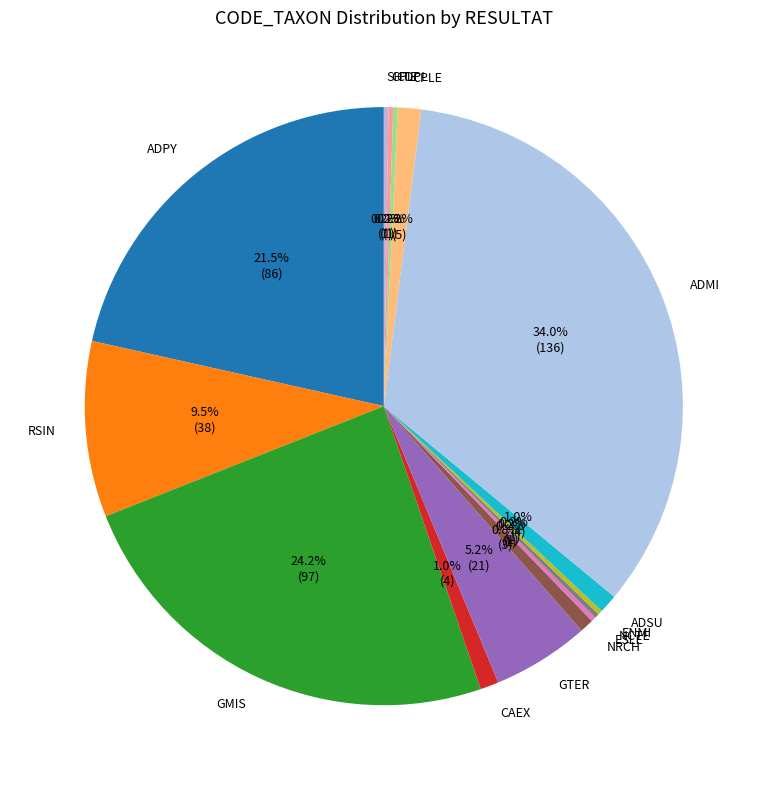

Does any single category account for the majority?

No